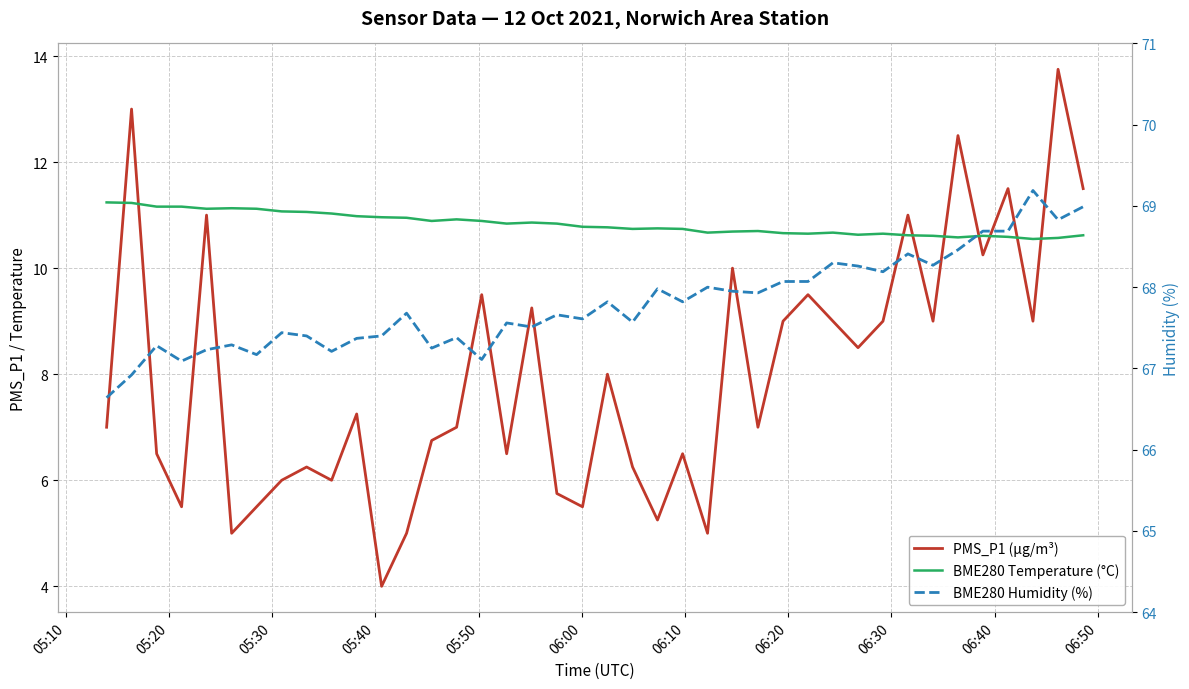

Count the number of categories in the chart.

40